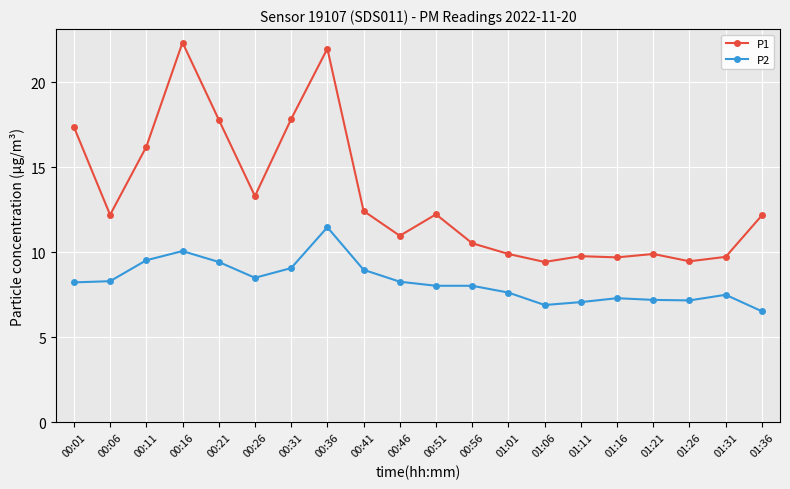

Is it true that P1 equals 17.7 at 00:26?

False